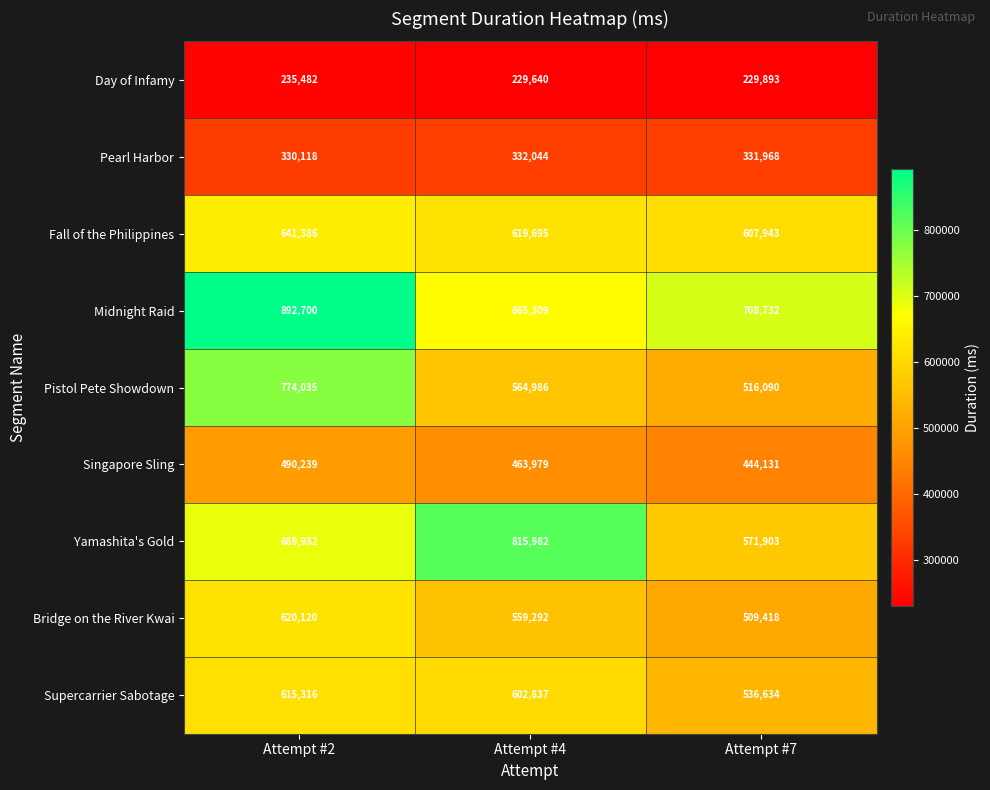

Between Attempt #2 and Attempt #7, which series saw the biggest shift?

Pistol Pete Showdown